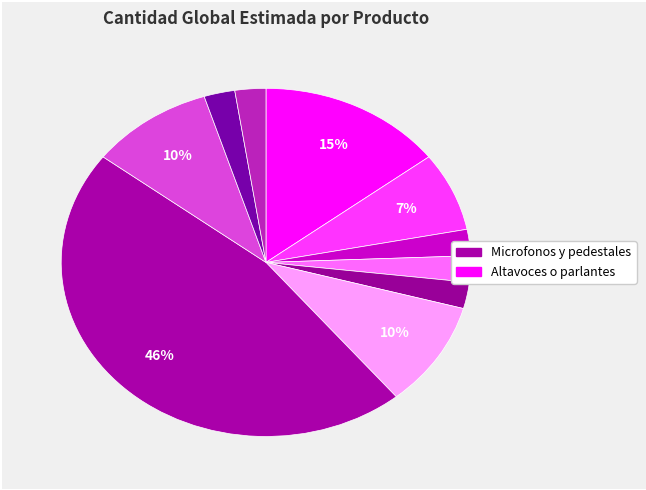

Rank the categories by value from highest to lowest.

Microfonos y pedestales, Altavoces o parlantes, Distribuidor de video, Receptores Multimedia, Camaras digitales, Consolas de mezcla de sonidos, Controles o conmutadores, Discos duros y accesorios, Sistemas de control de medios, Sistemas de videoconferencia